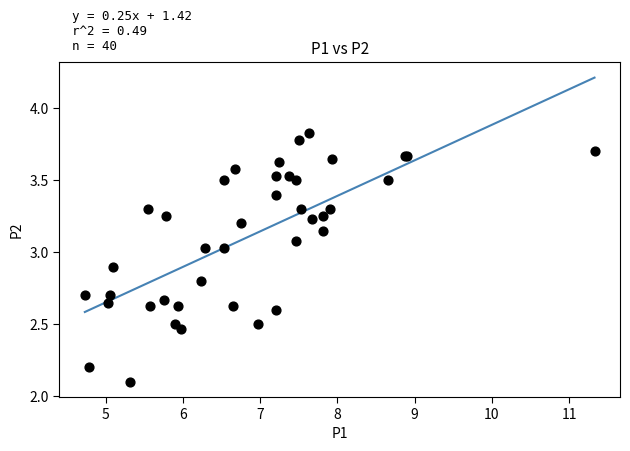

What Y value in the scatter plot is closest to 2?

2.1